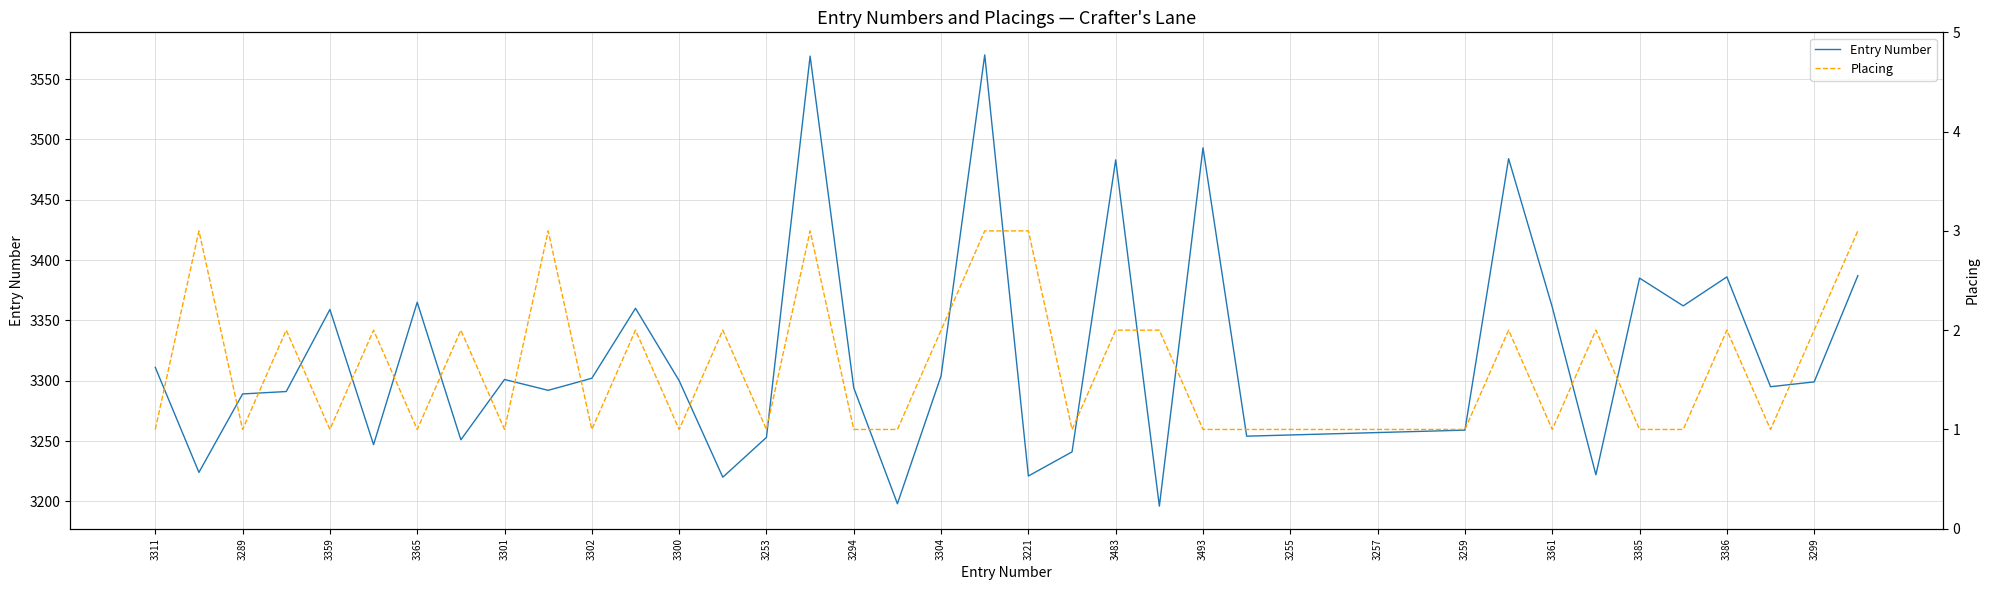

How many interior local peaks does the Placing series have?

11